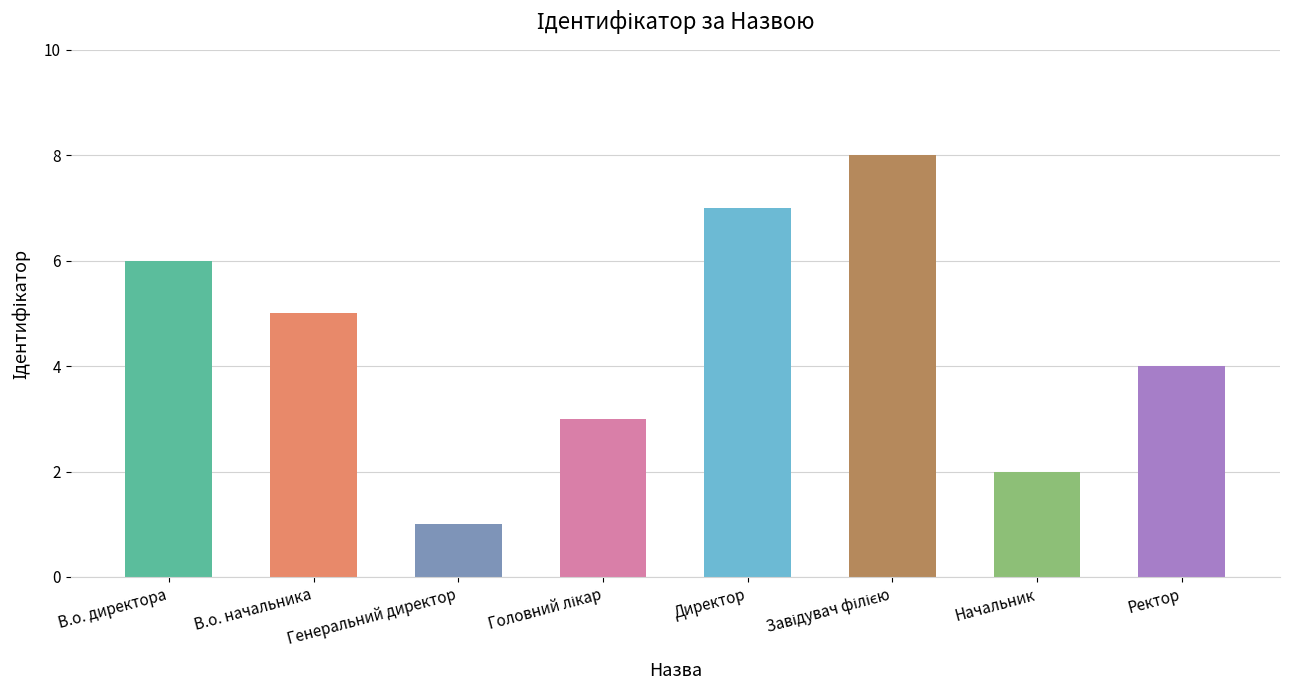

Is it true that the value at В.о. начальника is 9?

False